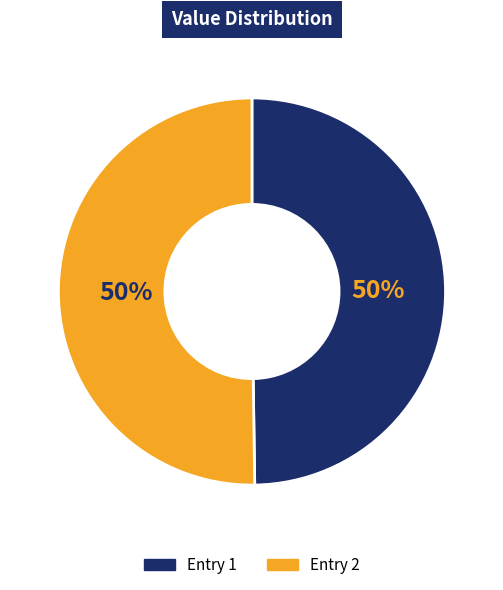

To the nearest percent, what percentage of the pie is Entry 2?

50%